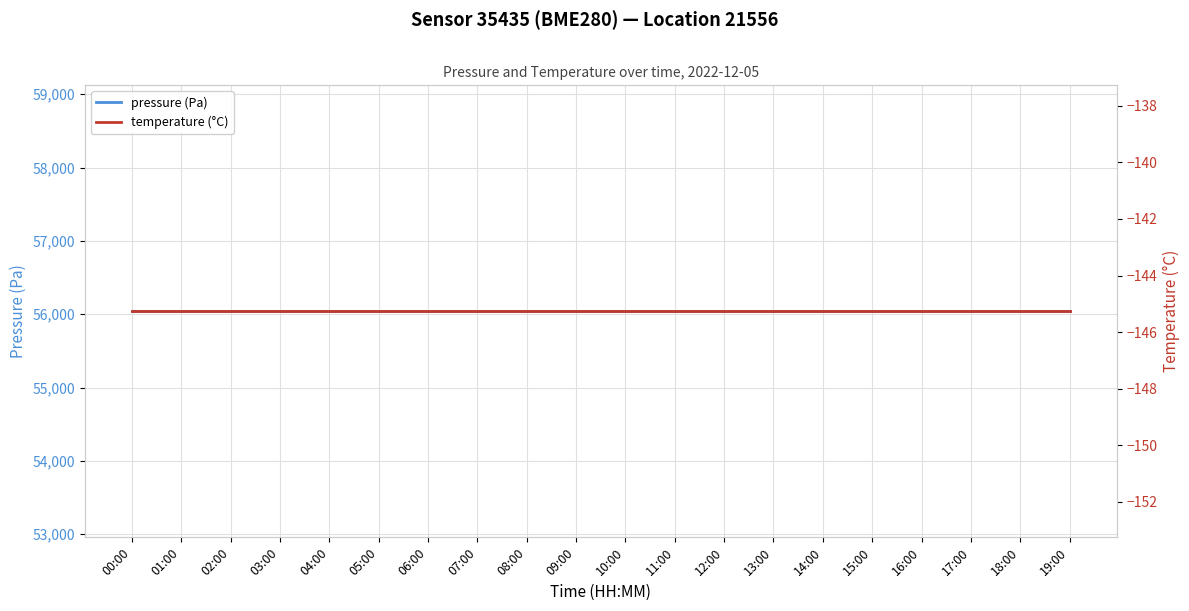

Which category has the lowest value across all series?

00:00